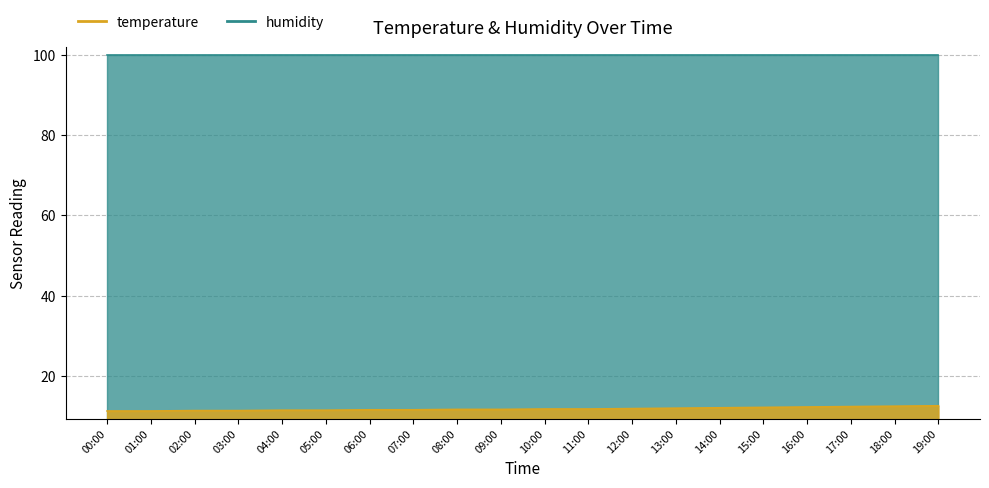

Rank the categories by value from highest to lowest.

19:00, 18:00, 17:00, 16:00, 15:00, 14:00, 13:00, 12:00, 10:00, 11:00, 08:00, 09:00, 06:00, 07:00, 04:00, 05:00, 02:00, 03:00, 00:00, 01:00